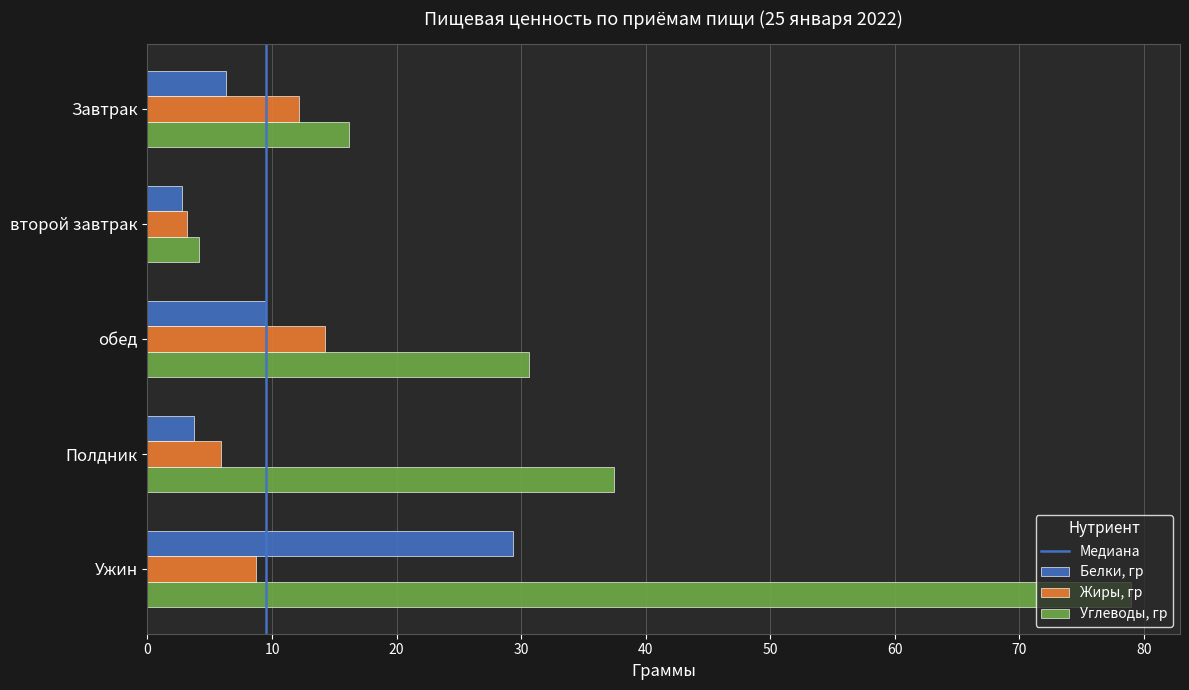

What is the minimum value shown in the chart?

2.8